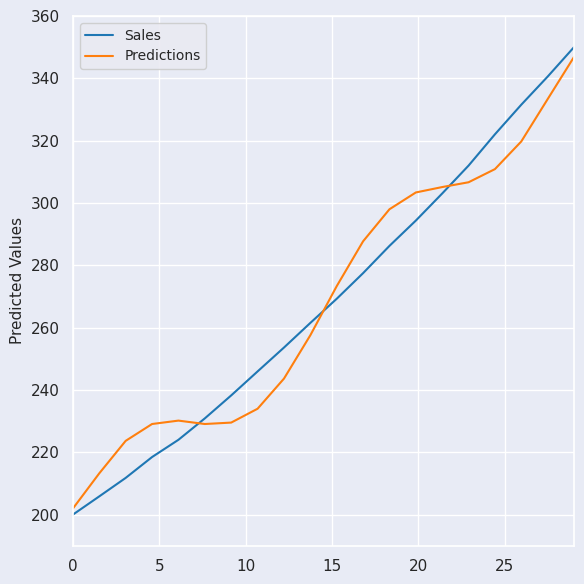

Count the number of categories in the chart.

20